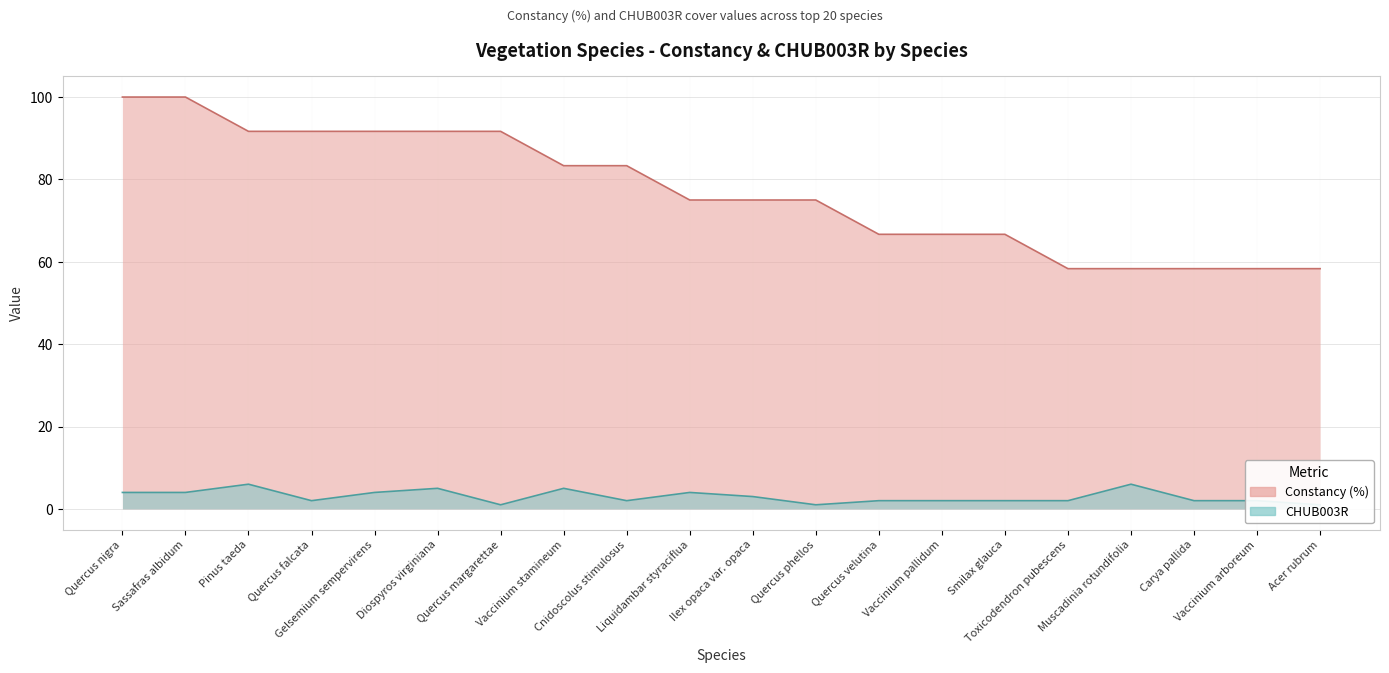

At how many categories does at least one series exceed 88?

7